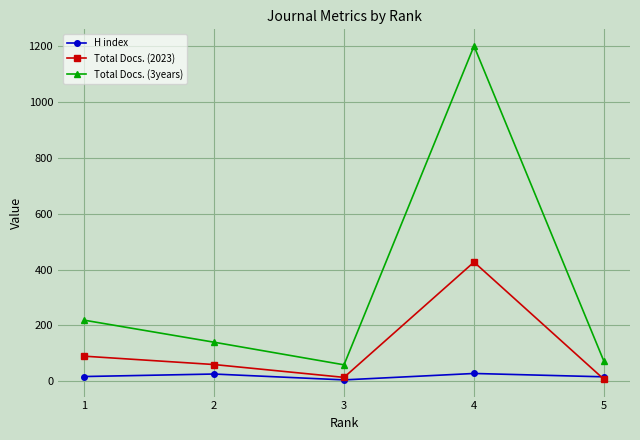

At which label is Total Docs. (3years) closest to 630?

1